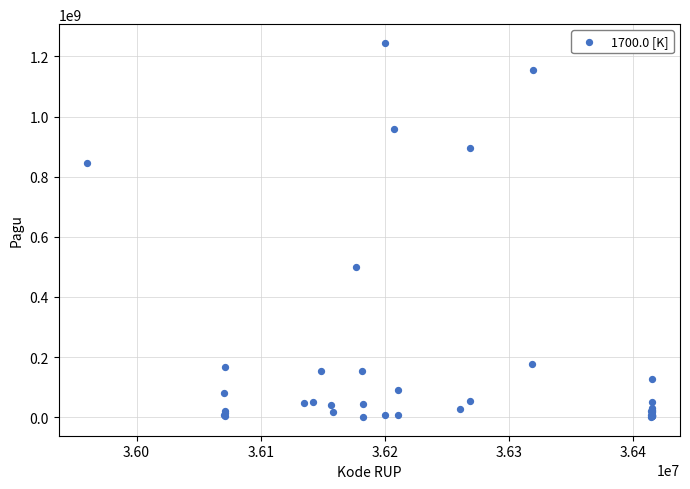

What Y value in the scatter plot is closest to 622840000?

499932000